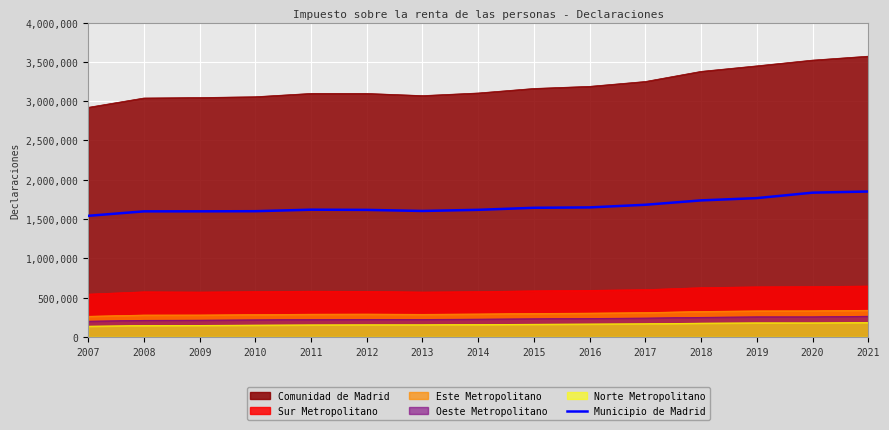

What is the difference between the second highest and second lowest values?

237844